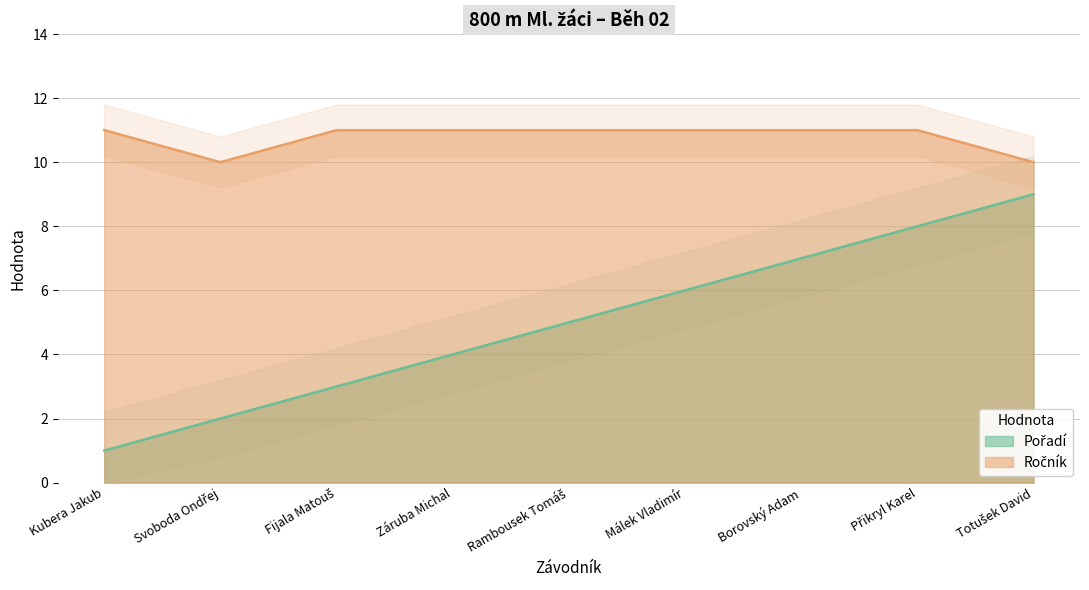

True or false: Pořadí has a value of 2 at Fijala Matouš.

False